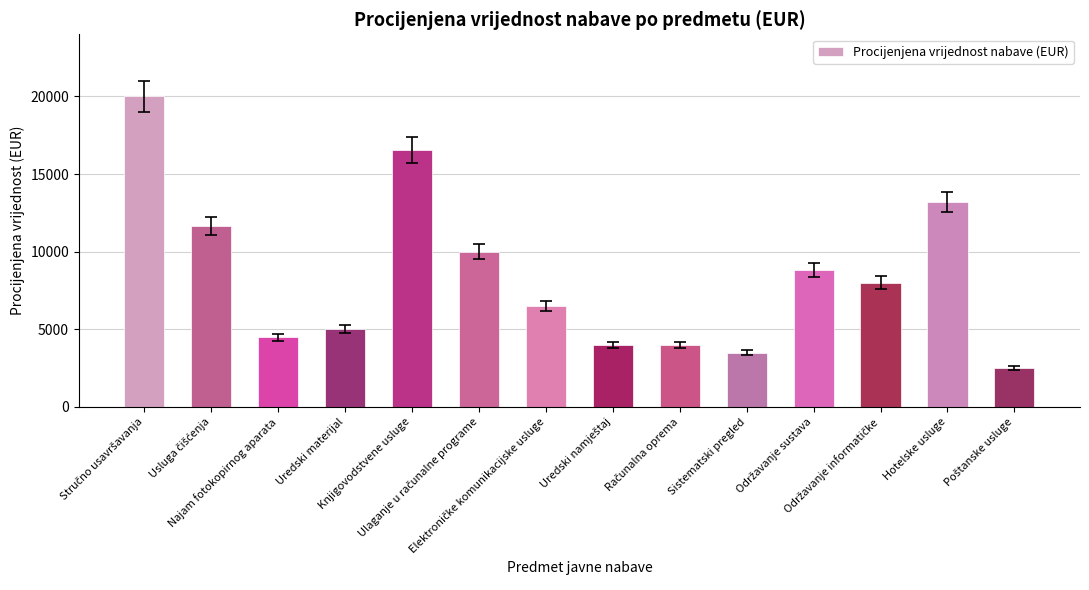

What is the sum of the values at Hotelske usluge and Uredski materijal?

18200